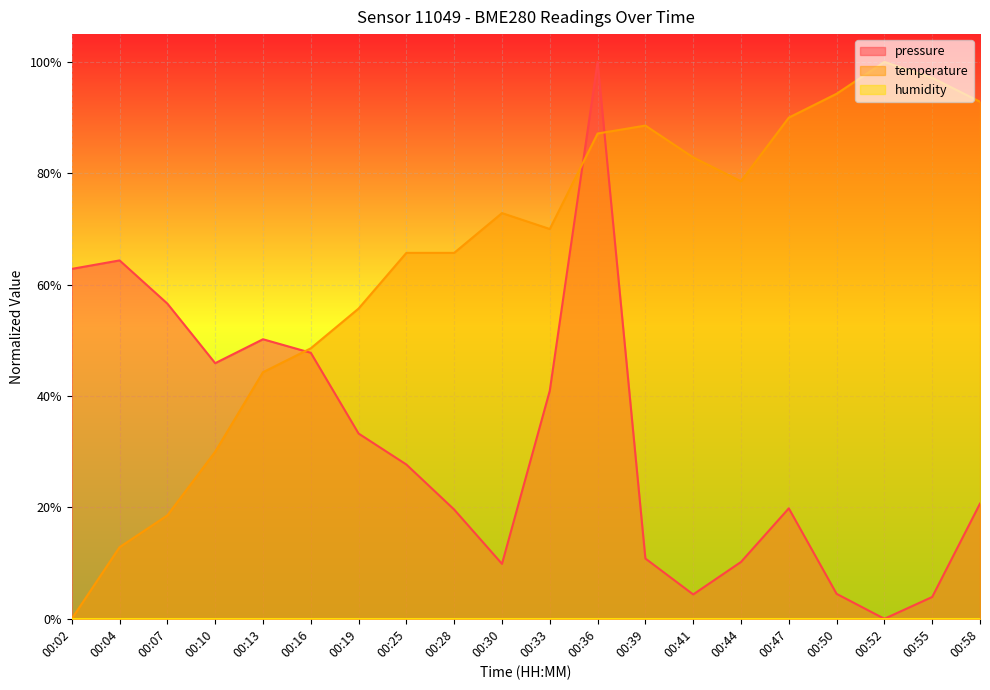

What is the sum of the temperature values at 00:36 and 00:07?

1.1